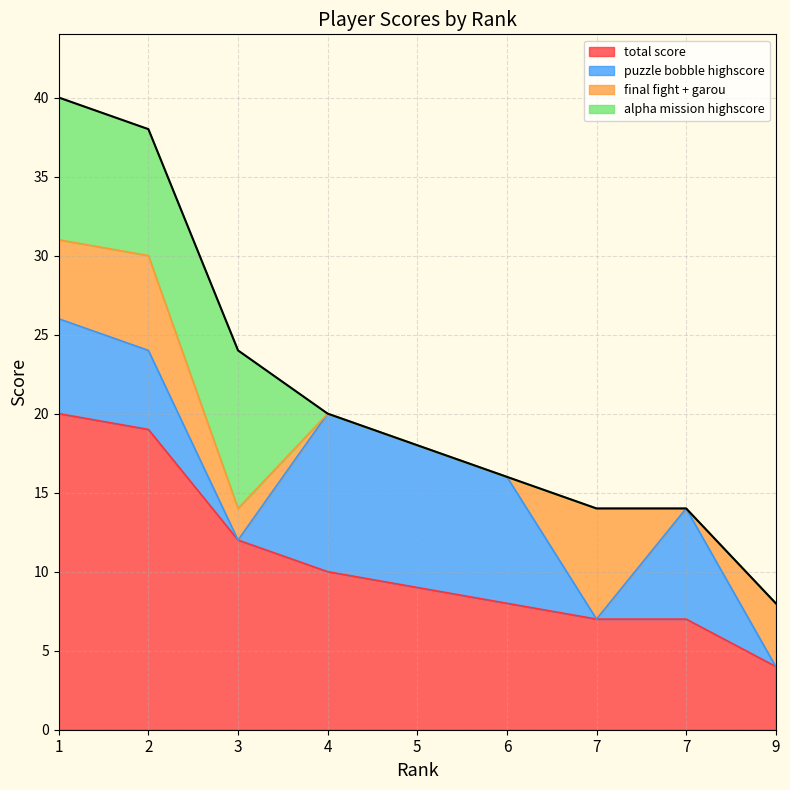

What is the sum of the alpha mission highscore values at 6 and 1?

9